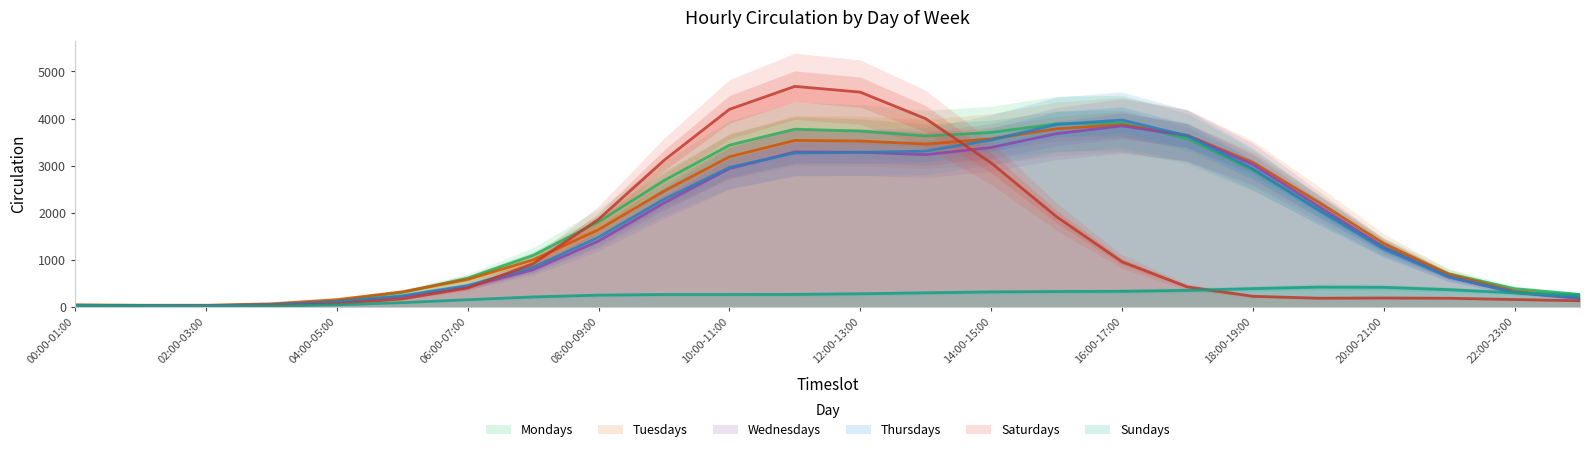

Which category has the lowest value across all series?

02:00-03:00